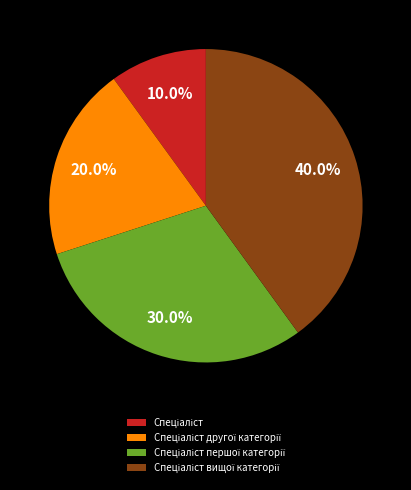

Is there a majority slice in this chart?

No